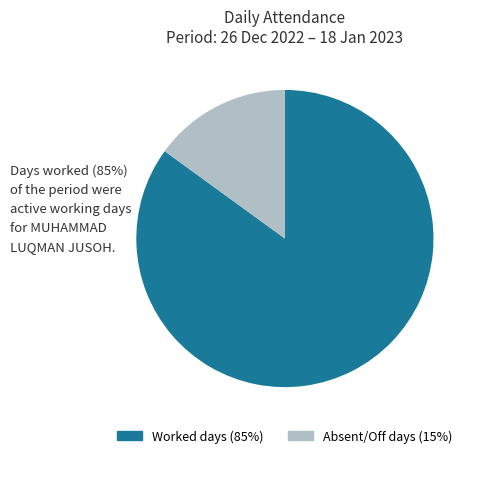

Is there any slice that represents more than half of the pie?

Yes